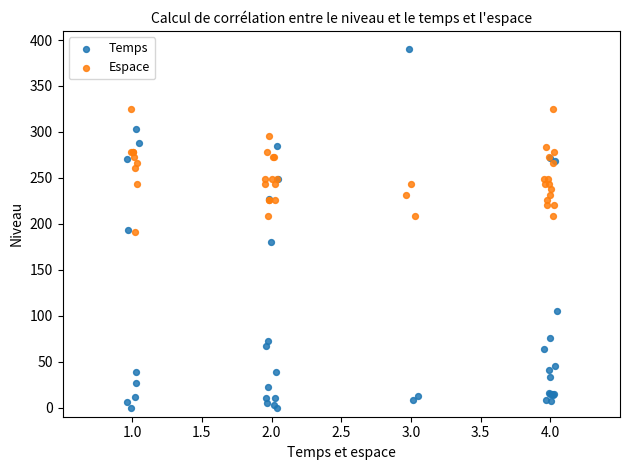

Which series has the widest spread of Y values?

Temps